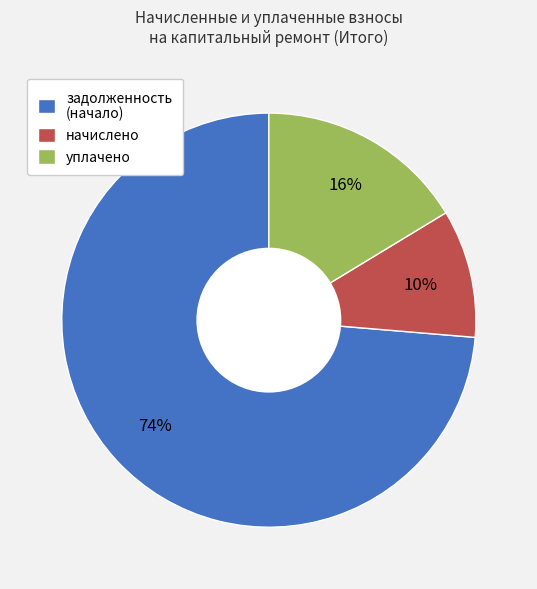

Does any single category account for the majority?

Yes